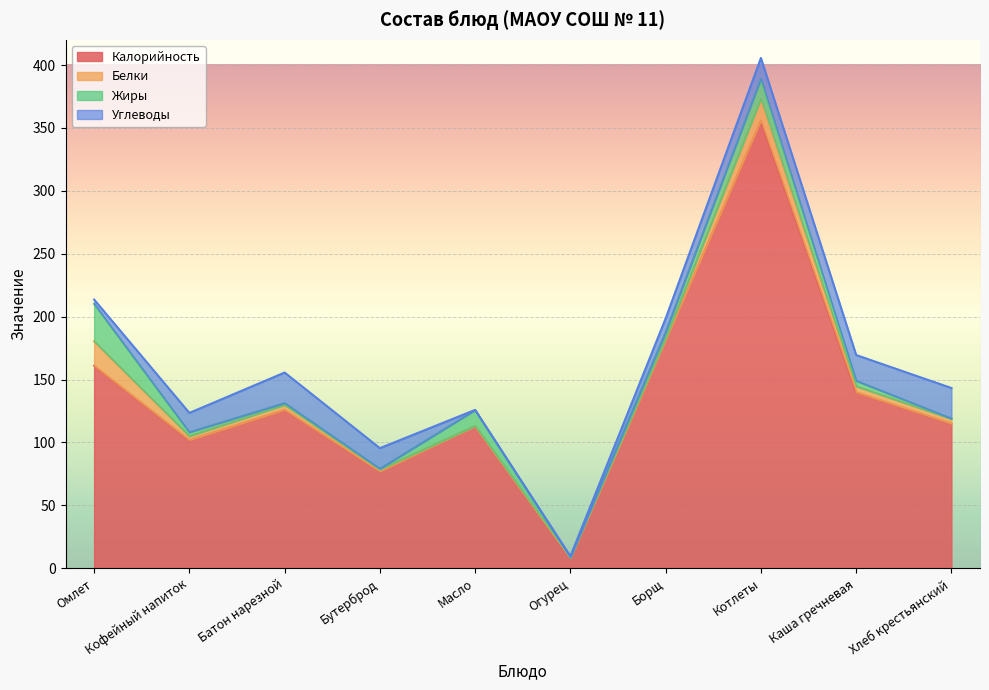

What are all the series names shown in the legend?

Калорийность, Белки, Жиры, Углеводы